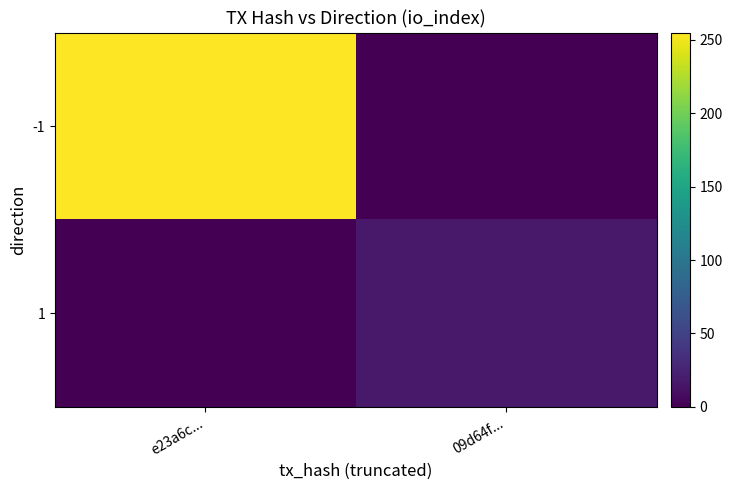

Reading left to right, transcribe all the data shown in this chart.

-1: e23a6c...=255	09d64f...=0
1: e23a6c...=0	09d64f...=17